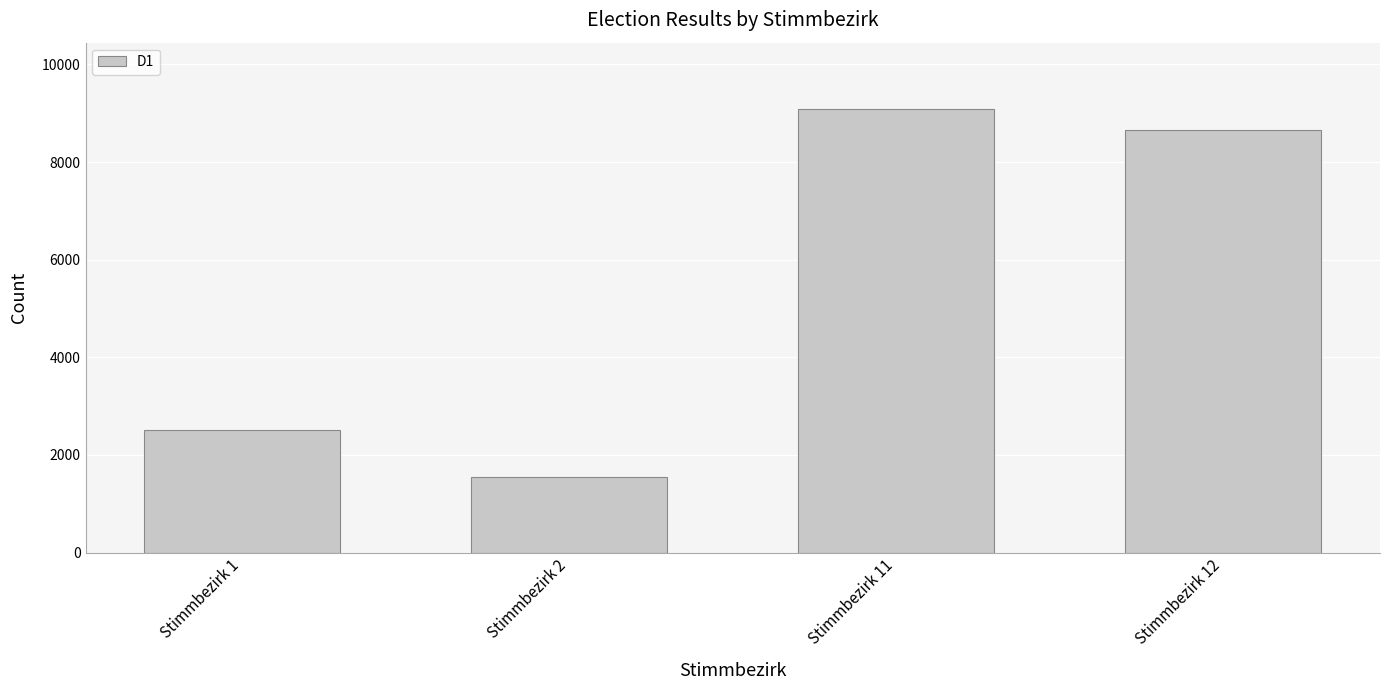

What is the difference between the values at Stimmbezirk 11 and Stimmbezirk 2?

7531